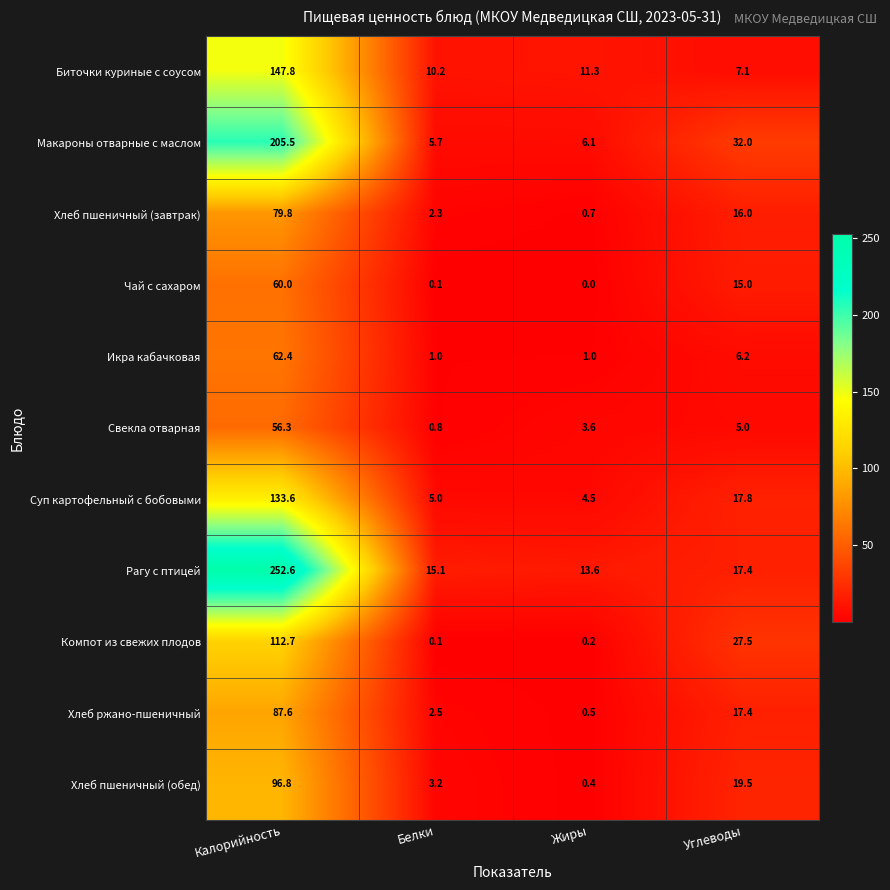

Rank the series at Жиры from highest to lowest value.

Рагу с птицей, Биточки куриные с соусом, Макароны отварные с маслом, Суп картофельный с бобовыми, Свекла отварная, Икра кабачковая, Хлеб пшеничный (завтрак), Хлеб ржано-пшеничный, Хлеб пшеничный (обед), Компот из свежих плодов, Чай с сахаром